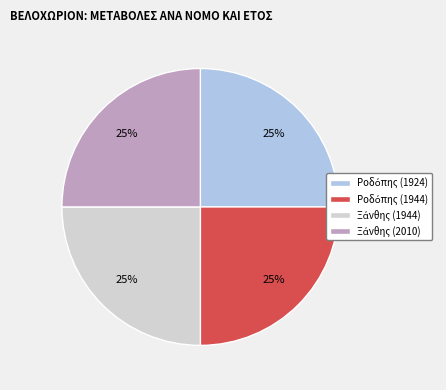

Does any single category account for the majority?

No